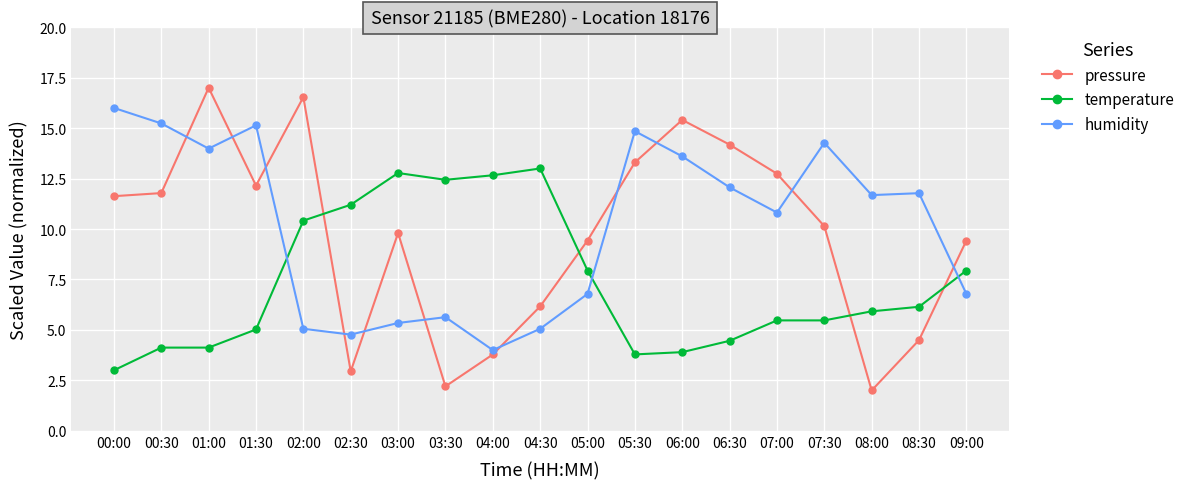

Is the value of pressure at 01:30 greater than the value of temperature at 00:00?

Yes